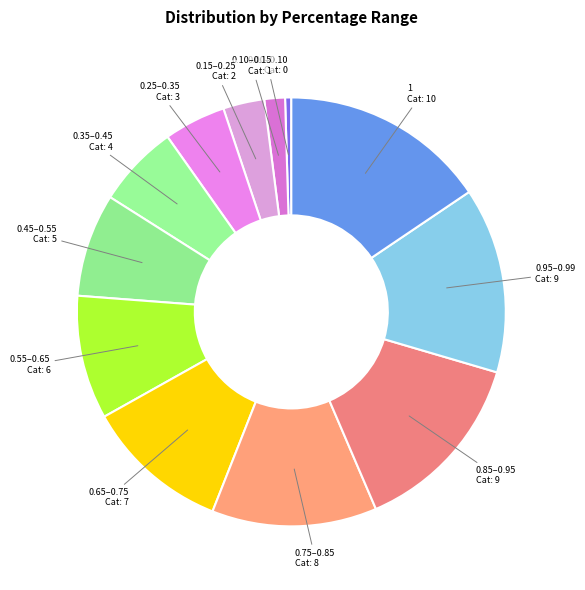

Combined, do 0.35–0.45 and 0.45–0.55 account for over 50%?

No